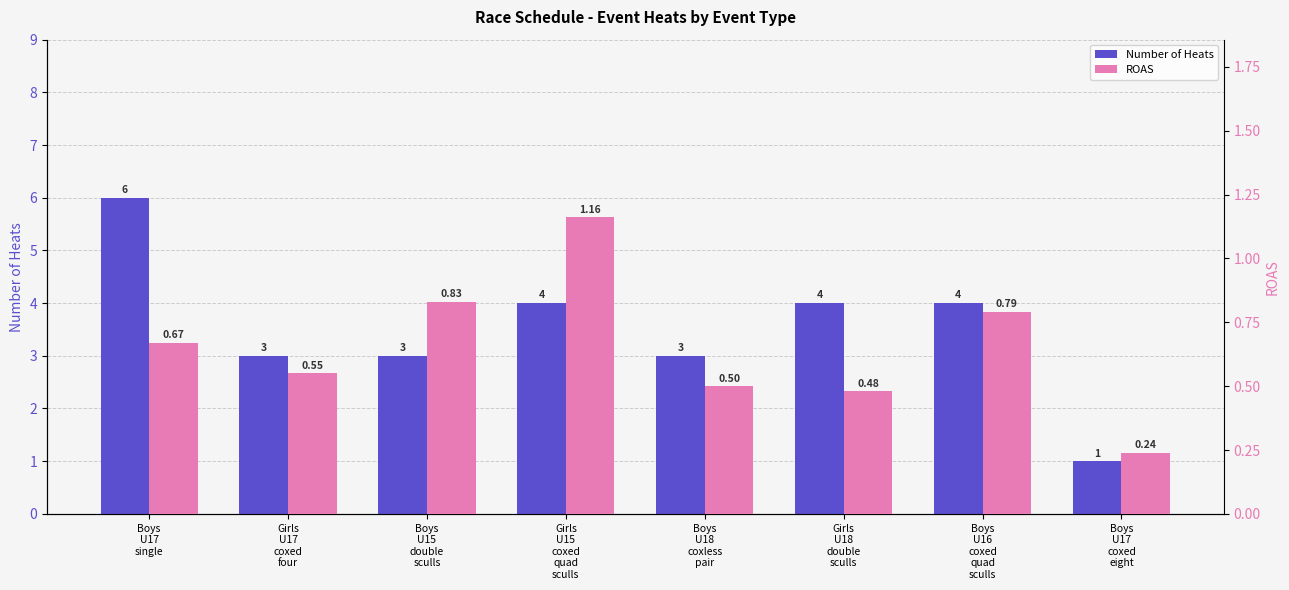

What is the difference between the highest and lowest values at Boys
U16
coxed
quad
sculls?

3.2